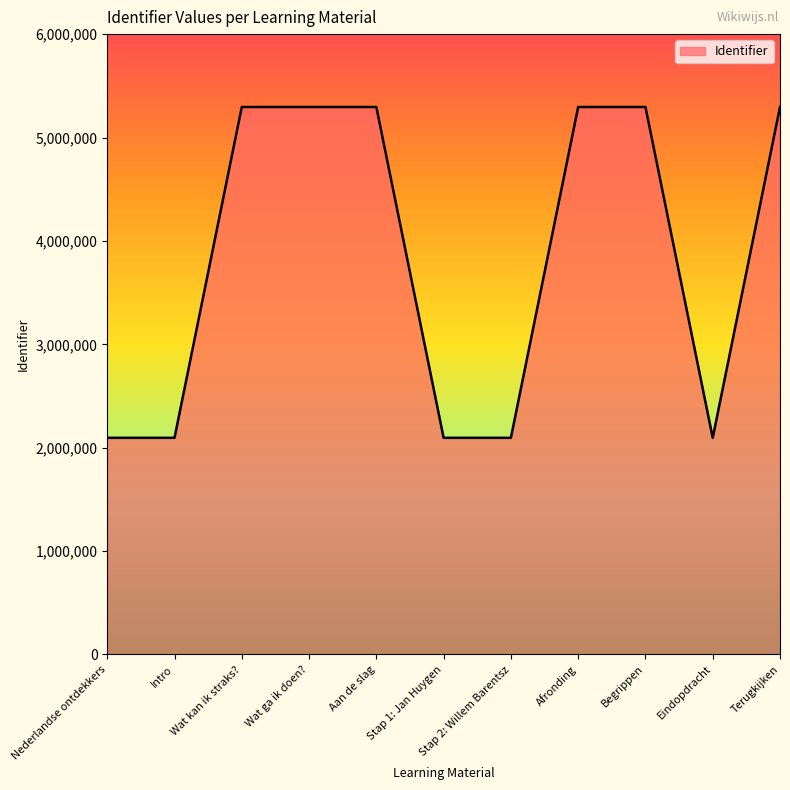

What is the change in value from Intro to Wat kan ik straks??

+3199467